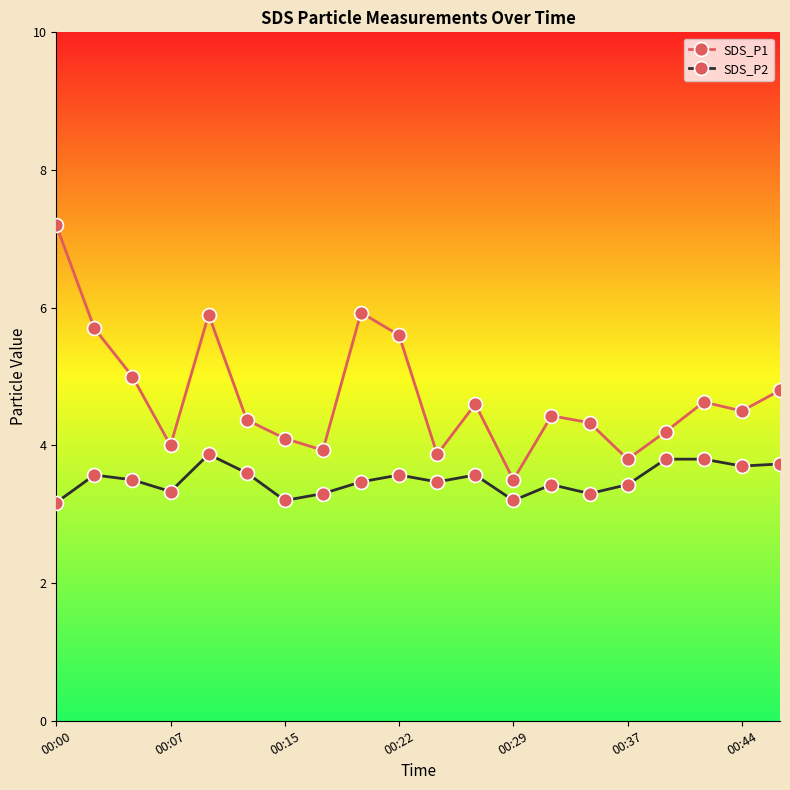

Is this an area chart (filled region under the line)?

No